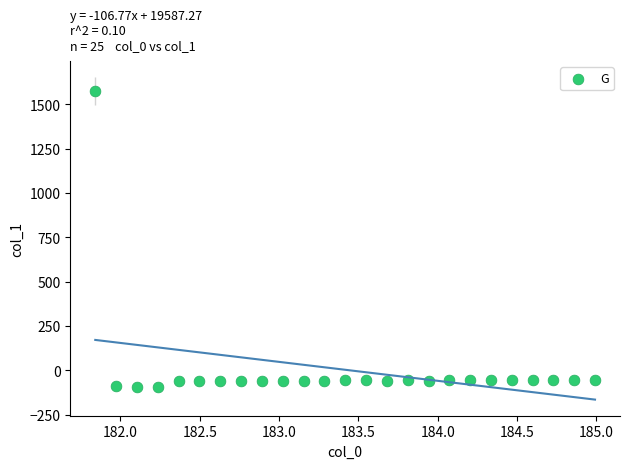

What is the range of Y values (max minus min)?

1668.0